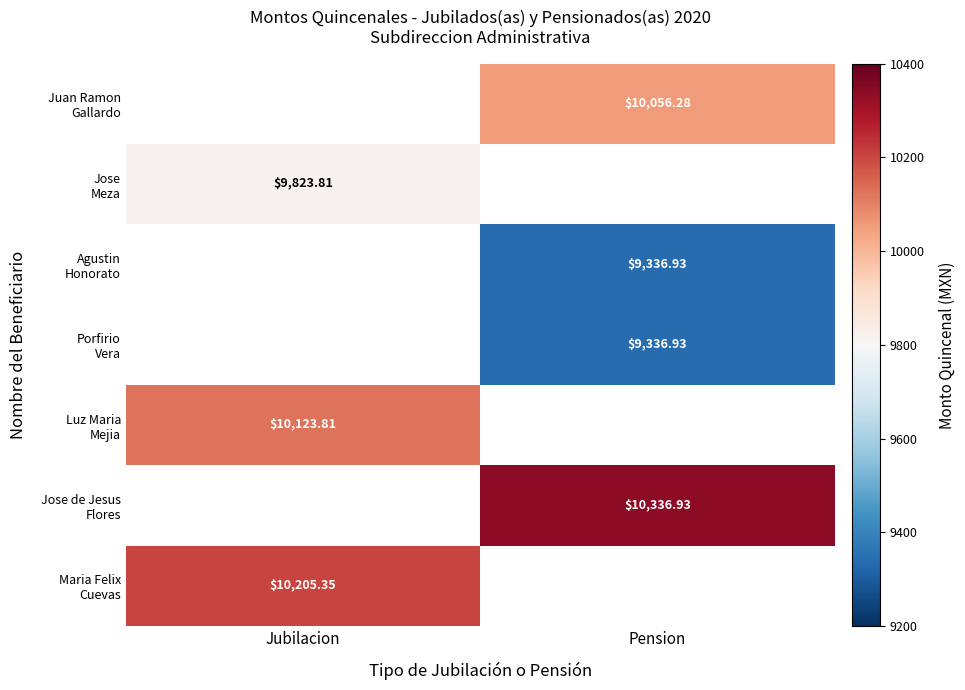

What value does the Agustin Honorato series have at Pension?

9336.9